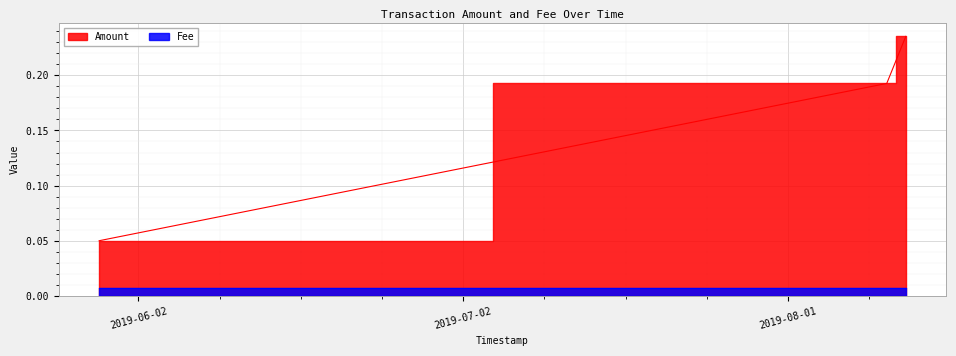

List the series in order of their peak value, highest first.

Amount, Fee